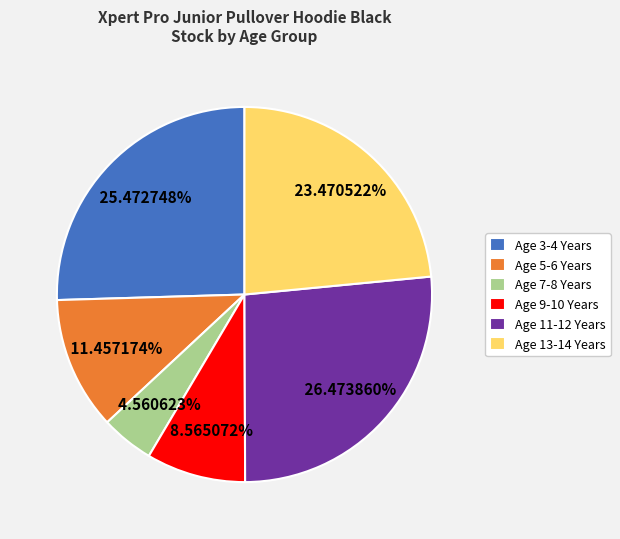

To the nearest percent, what is the difference between the Age 7-8 Years and Age 5-6 Years slice percentages?

7%